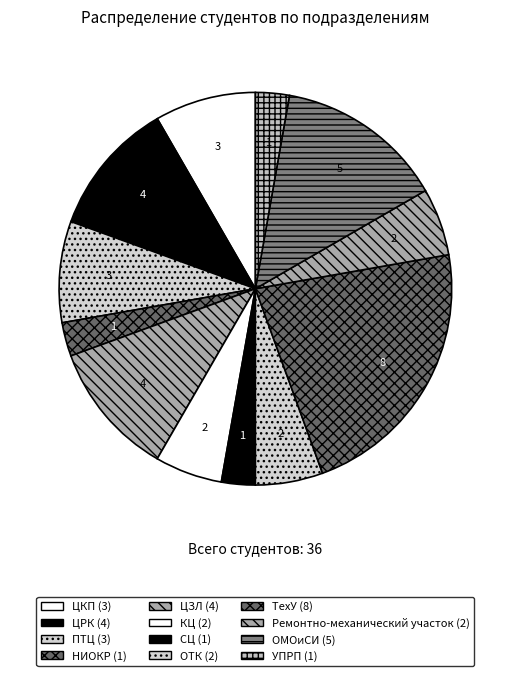

Which category has the biggest portion of the pie?

ТехУ